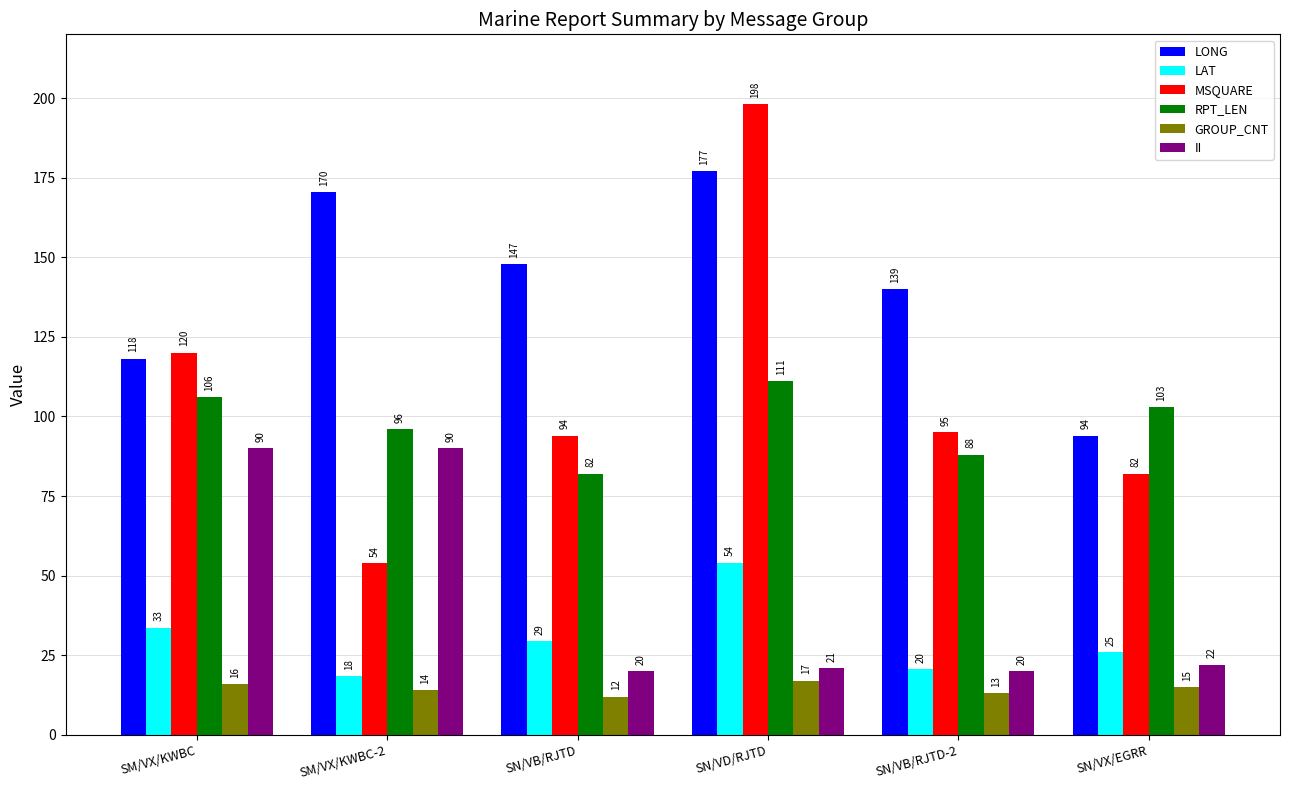

Which label corresponds to the largest value in the chart?

SN/VD/RJTD